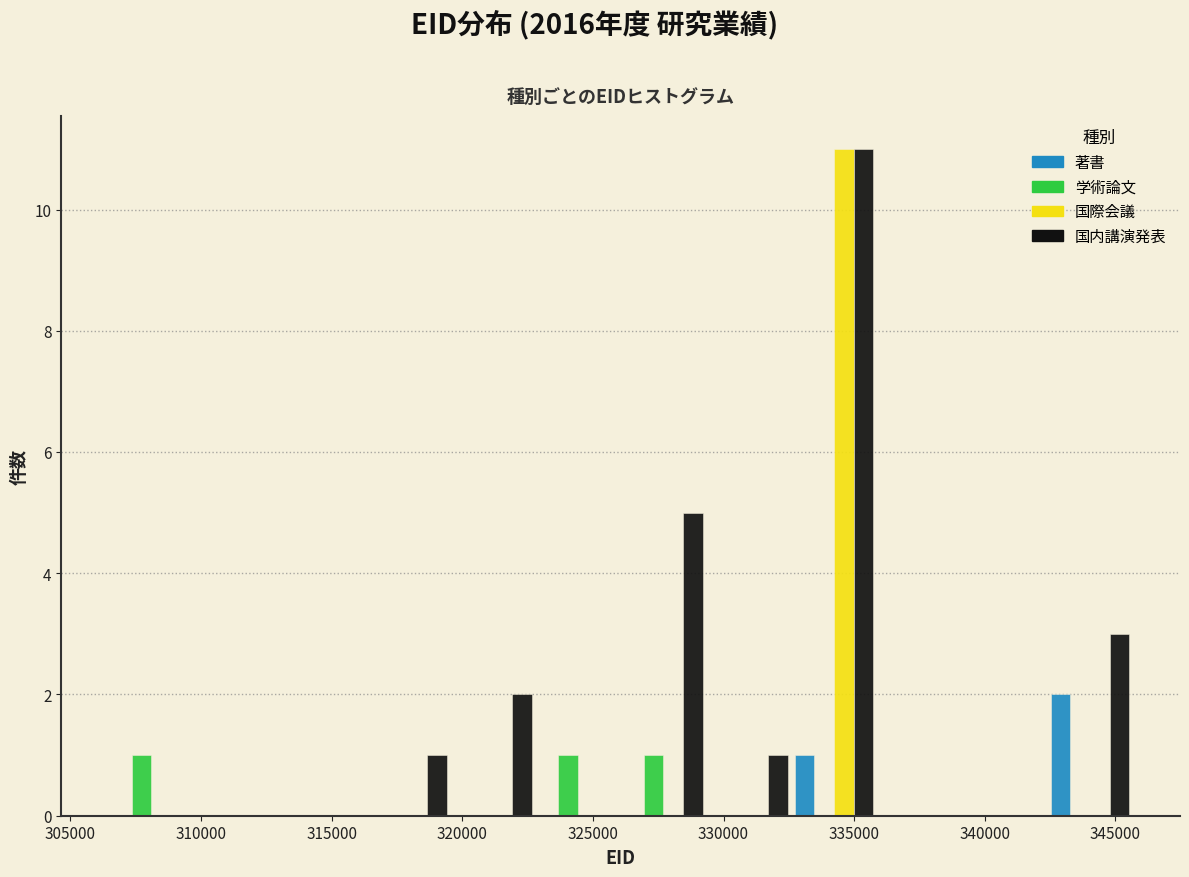

Reading left to right, transcribe this chart: for each range on the x-axis, give the height of each series' bar. Neither the bar edges nor the heights are printed on the chart, so give them approximately, as read against the axes.

306500 to 309500: 著書=0	学術論文=1	国際会議=0	国内講演発表=0
309500 to 313000: 著書=0	学術論文=0	国際会議=0	国内講演発表=0
313000 to 316500: 著書=0	学術論文=0	国際会議=0	国内講演発表=0
316500 to 319500: 著書=0	学術論文=0	国際会議=0	国内講演発表=1
319500 to 323000: 著書=0	学術論文=0	国際会議=0	国内講演発表=2
323000 to 326000: 著書=0	学術論文=1	国際会議=0	国内講演発表=0
326000 to 329500: 著書=0	学術論文=1	国際会議=0	国内講演発表=5
329500 to 332500: 著書=0	学術論文=0	国際会議=0	国内講演発表=1
332500 to 336000: 著書=1	学術論文=0	国際会議=11	国内講演発表=11
336000 to 339000: 著書=0	学術論文=0	国際会議=0	国内講演発表=0
339000 to 342500: 著書=0	学術論文=0	国際会議=0	国内講演発表=0
342500 to 345500: 著書=2	学術論文=0	国際会議=0	国内講演発表=3